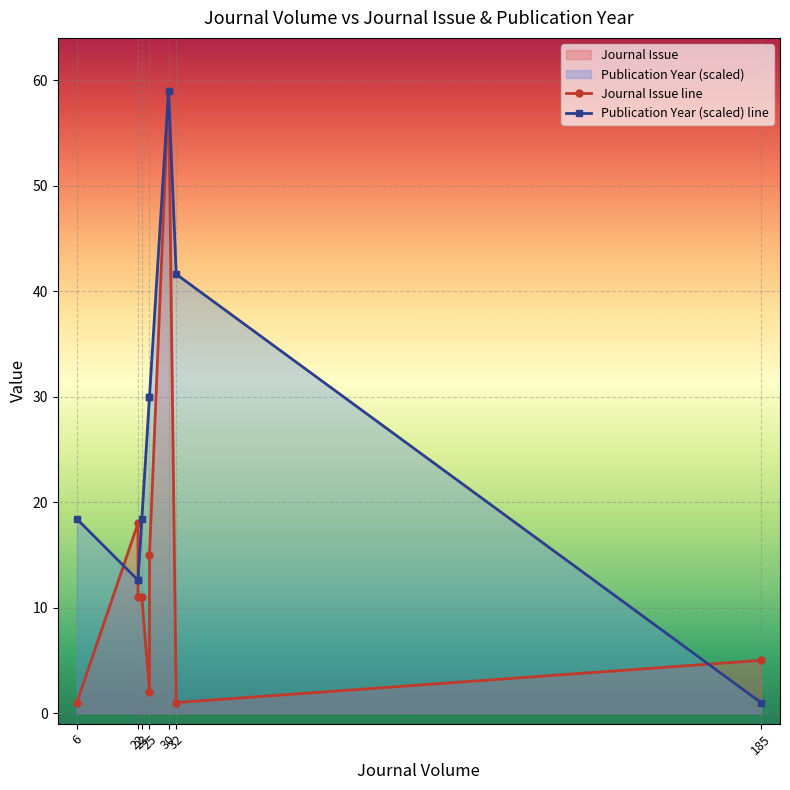

Does the chart display data point markers on the line(s)?

Yes